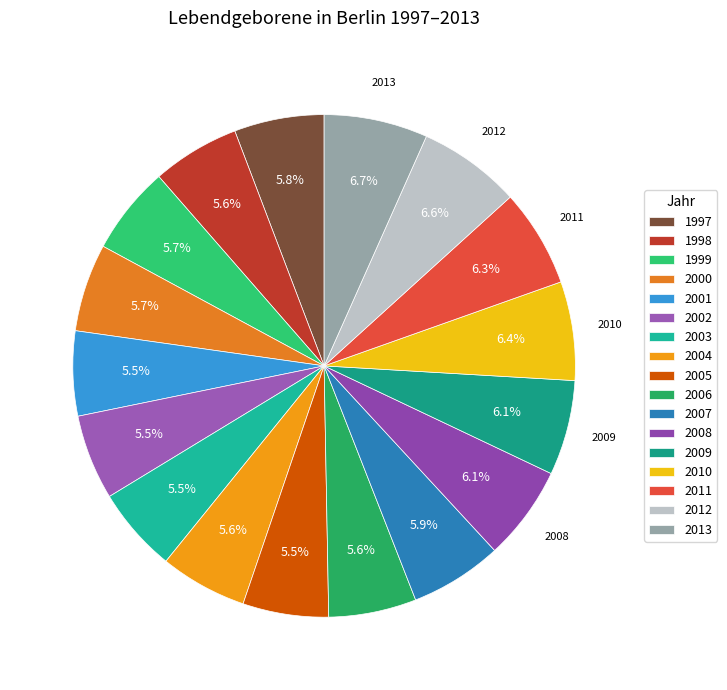

Count the number of slices in the pie.

17